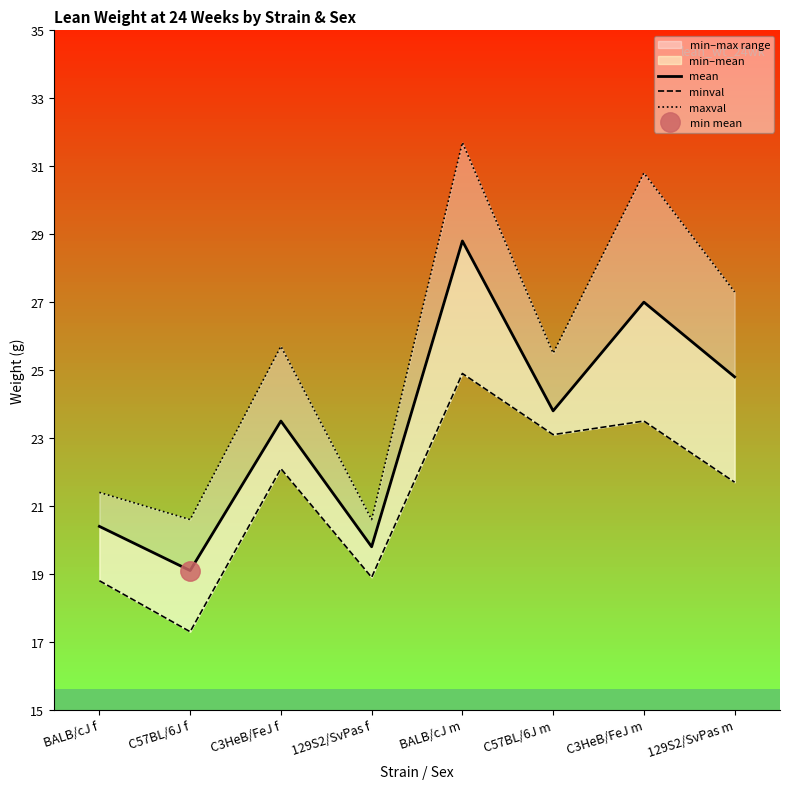

List the series in order of their overall mean, highest first.

maxval, mean, minval